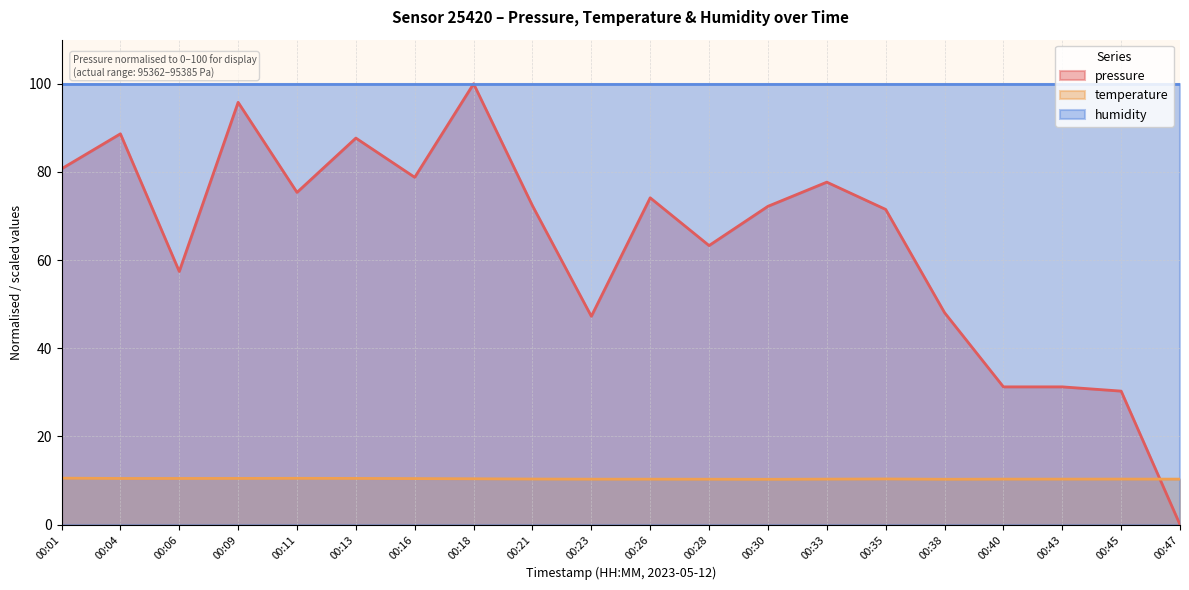

True or false: temperature and pressure intersect in this chart.

True